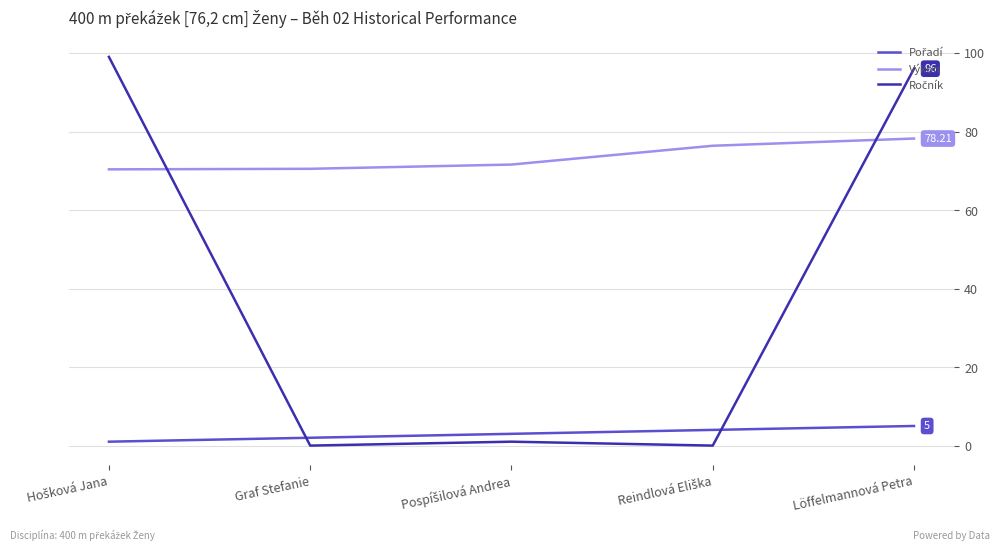

Rank the series by their average value, from lowest to highest.

Pořadí, Ročník, Výkon